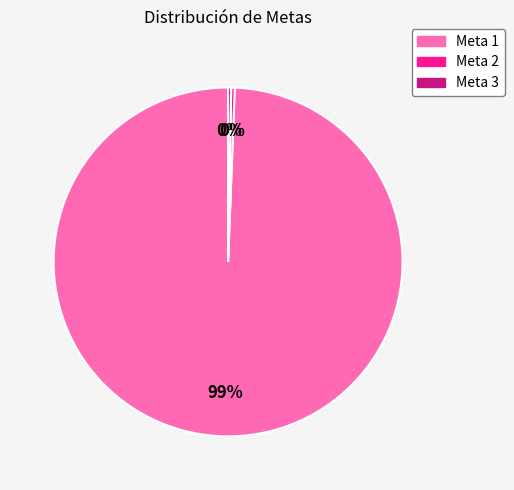

True or false: Meta 1 accounts for 89% of the total.

False